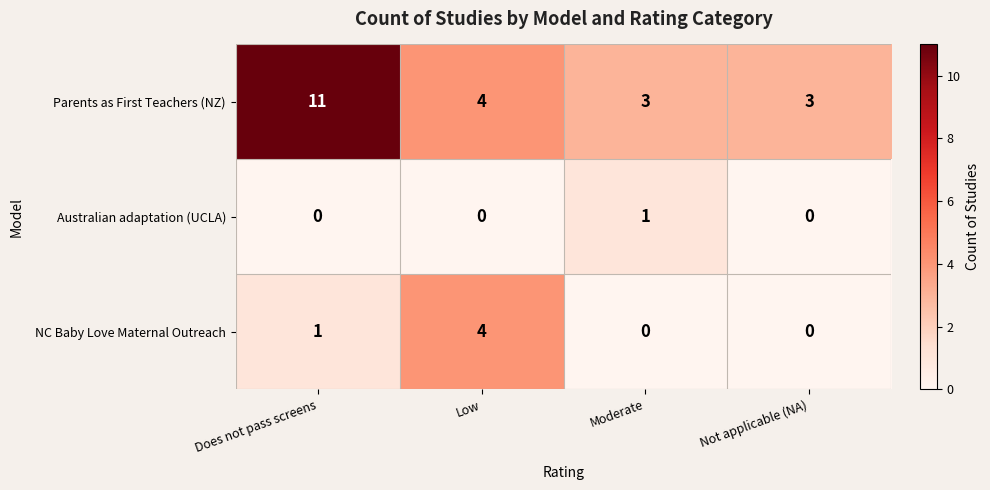

Which category has the highest value across all series?

Does not pass screens